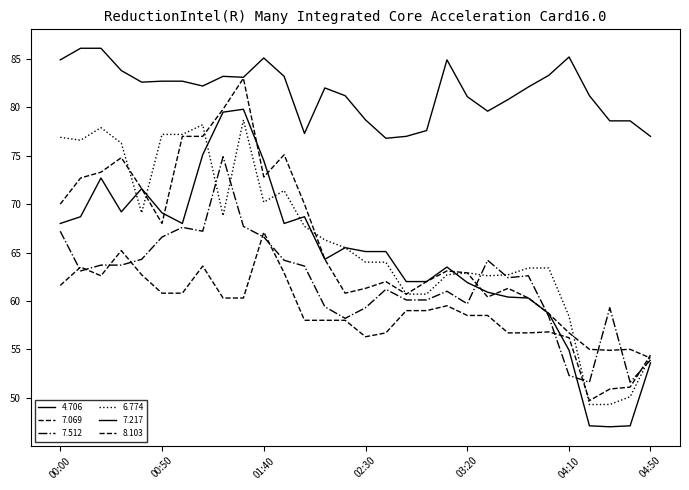

Does the chart have visible grid lines?

No